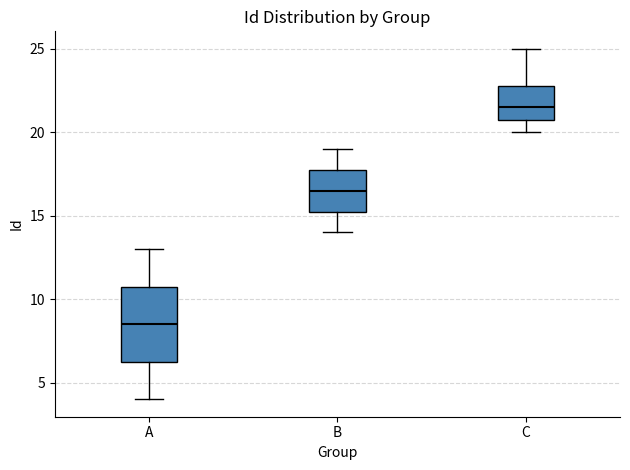

Which box is the tallest, from its lower edge to its upper edge?

A